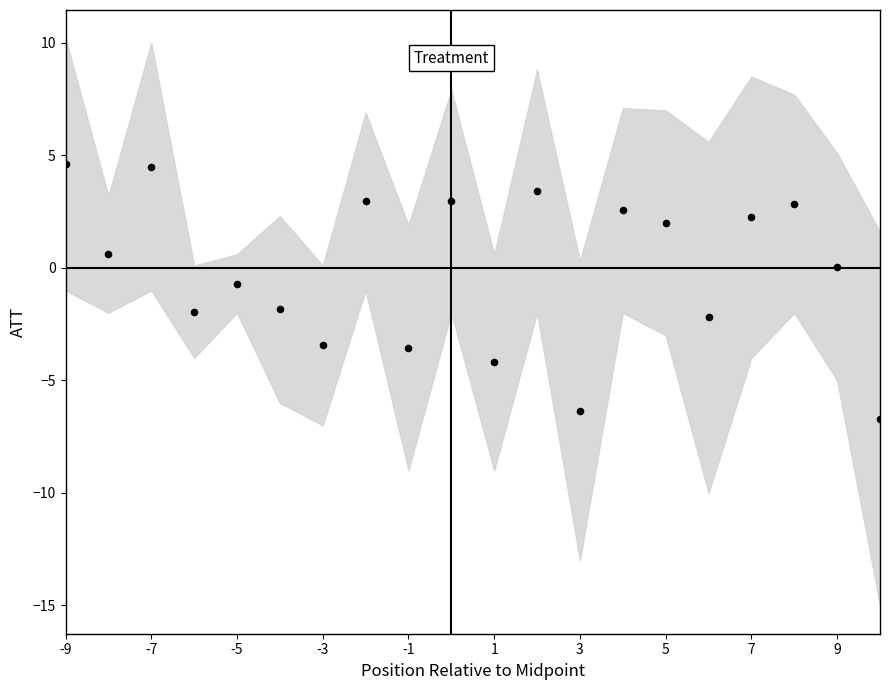

What Y value in the scatter plot is closest to -1?

-0.7